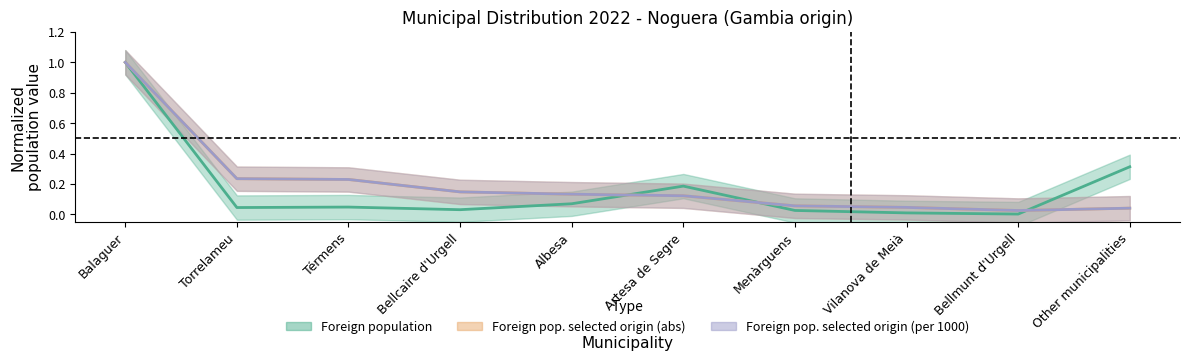

Reading left to right, what are all the values shown in this chart?

Foreign population: Balaguer=1.0	Torrelameu=0.0	Térmens=0.0	Bellcaire d'Urgell=0.0	Albesa=0.1	Artesa de Segre=0.2	Menàrguens=0.0	Vilanova de Meià=0.0	Bellmunt d'Urgell=0.0	Other municipalities=0.3
Foreign population of selected origin (abs): Balaguer=1.0	Torrelameu=0.2	Térmens=0.2	Bellcaire d'Urgell=0.1	Albesa=0.1	Artesa de Segre=0.1	Menàrguens=0.1	Vilanova de Meià=0.0	Bellmunt d'Urgell=0.0	Other municipalities=0.0
Foreign population of selected origin (per 1000): Balaguer=1.0	Torrelameu=0.2	Térmens=0.2	Bellcaire d'Urgell=0.1	Albesa=0.1	Artesa de Segre=0.1	Menàrguens=0.1	Vilanova de Meià=0.0	Bellmunt d'Urgell=0.0	Other municipalities=0.0